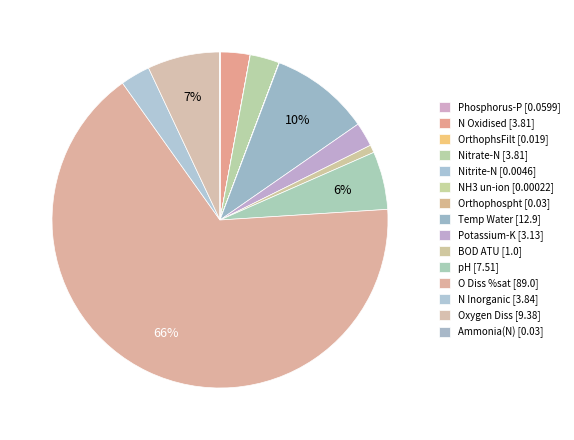

What percentage do NH3 un-ion and BOD ATU together represent?

0.7%